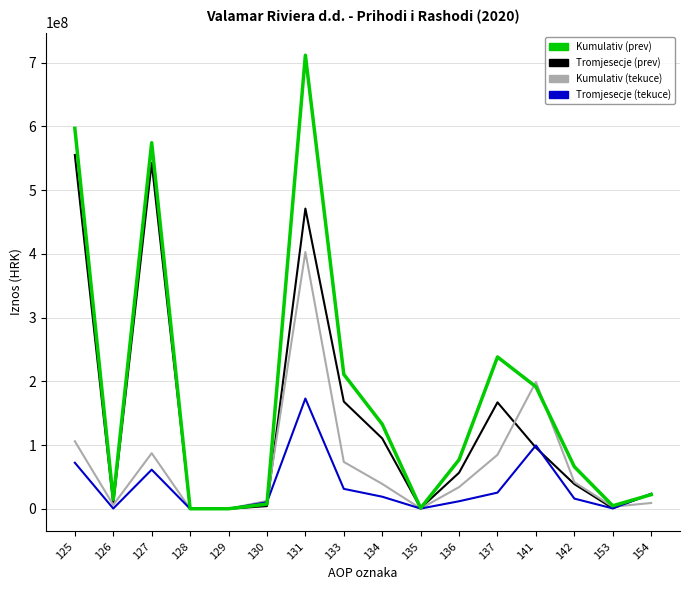

The value of Kumulativ (prev) at 130 is 7465753. True or false?

True